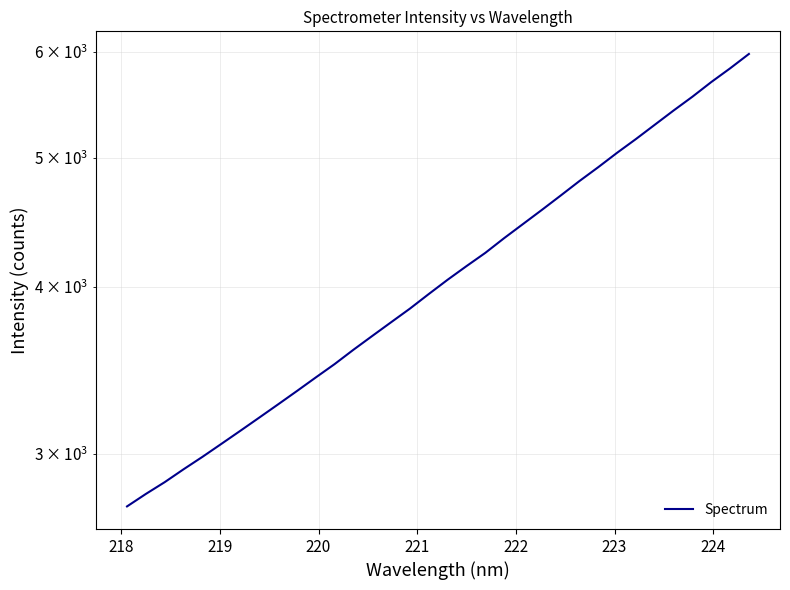

Does the chart have visible grid lines?

Yes